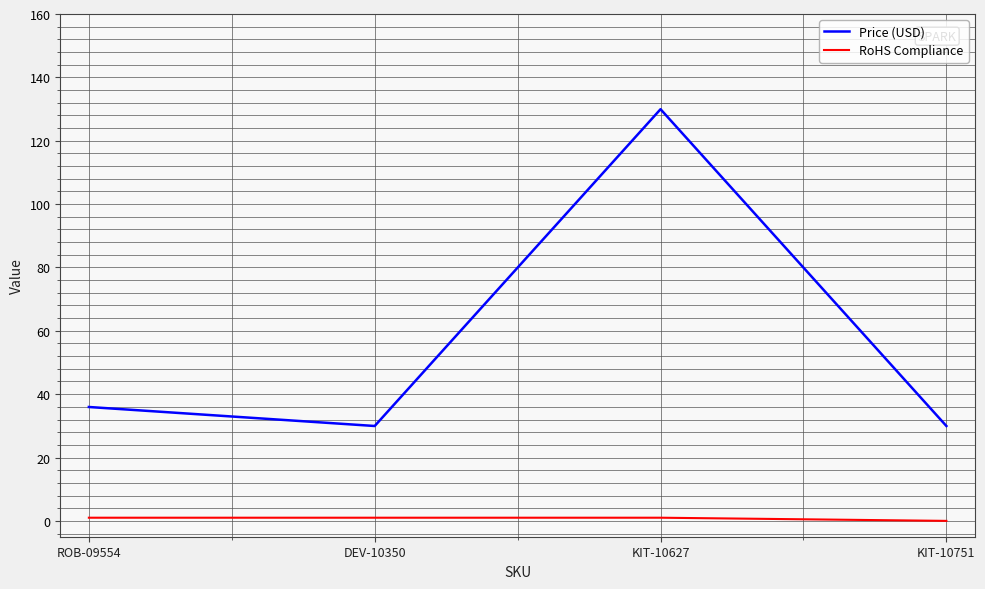

Does the chart display data point markers on the line(s)?

No